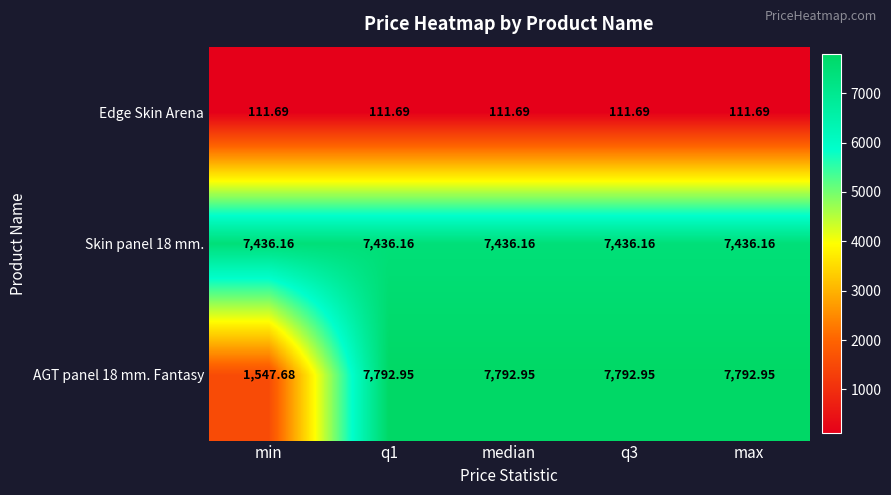

Is the value of Edge Skin Arena at q1 greater than the value of AGT panel 18 mm. Fantasy at max?

No